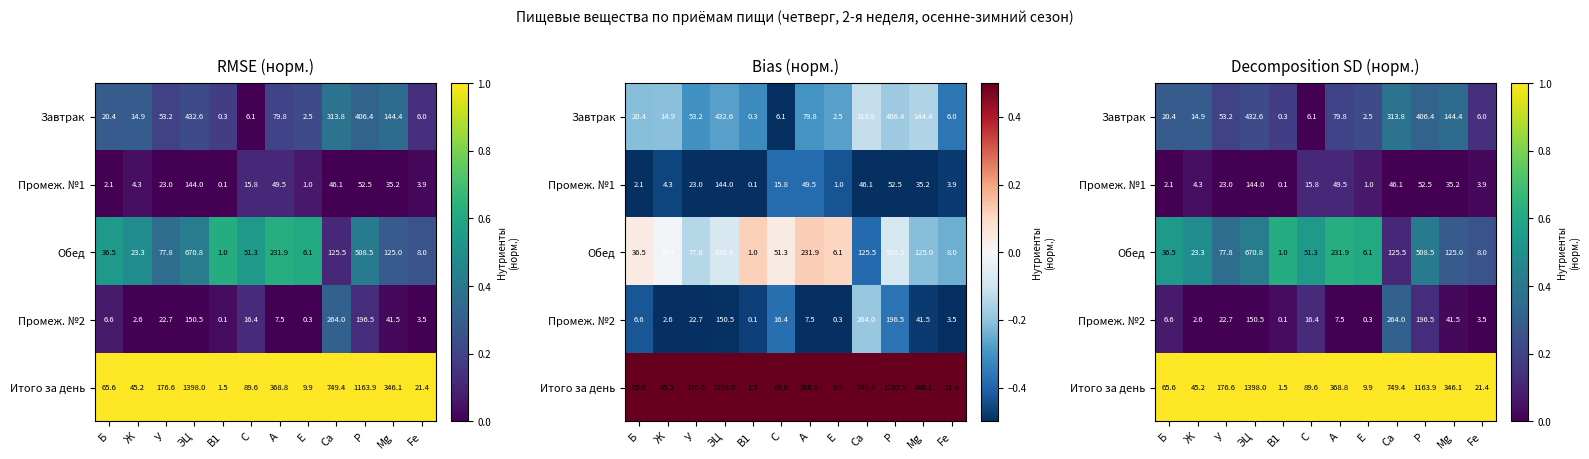

True or false: Завтрак has a value of 0.1 at E.

False